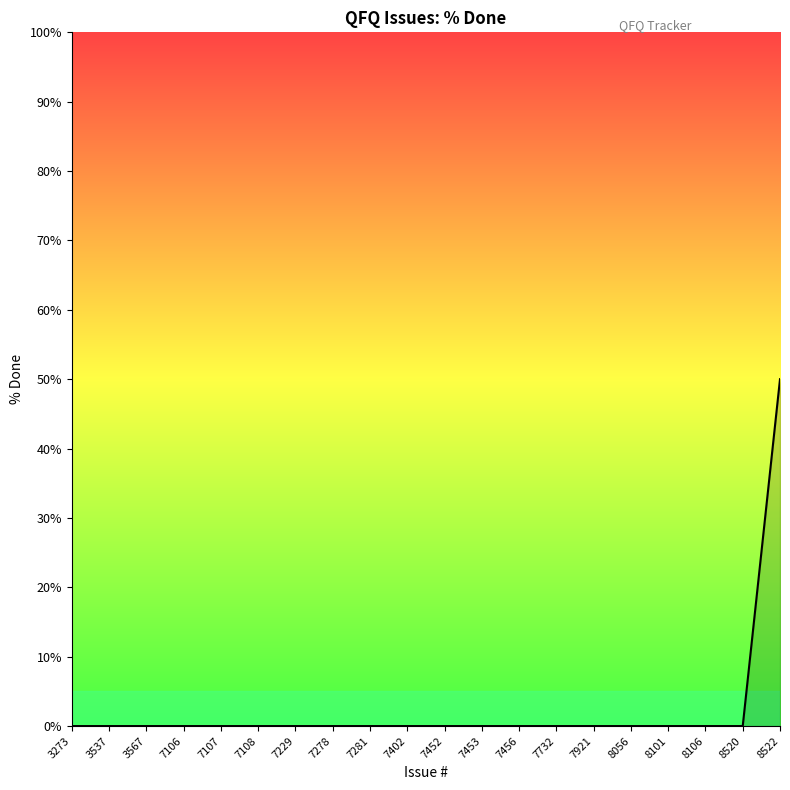

True or false: the data shows 0 at 3567.

True